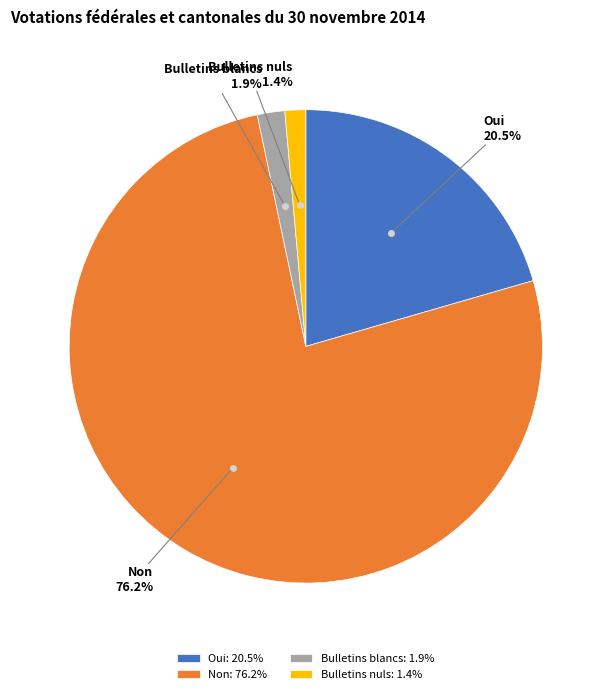

Is Non: 76.2% the majority of the pie?

Yes